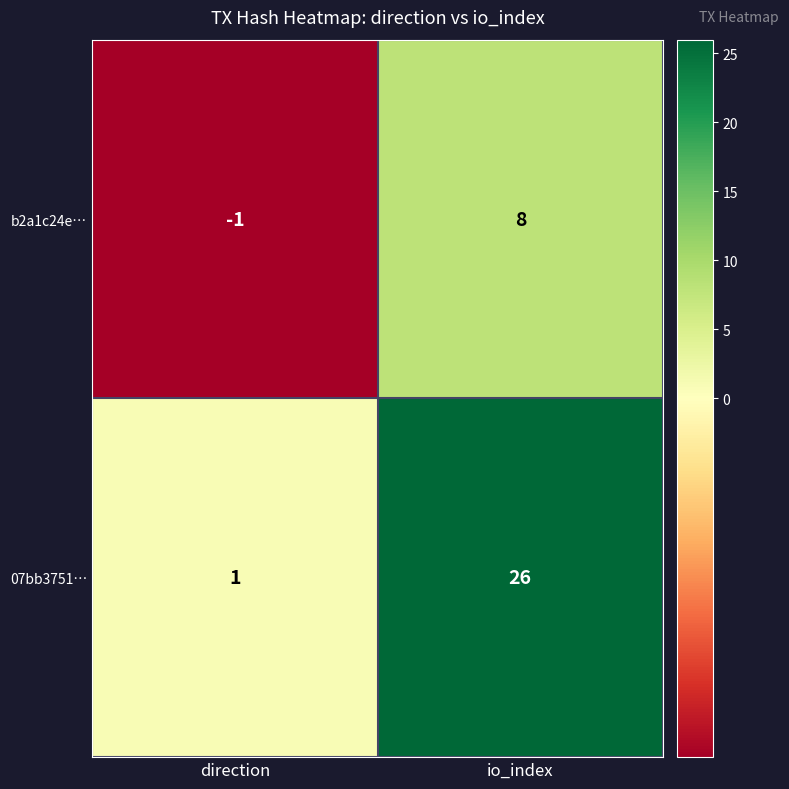

Rank the series by their maximum value, from lowest to highest.

b2a1c24e…, 07bb3751…